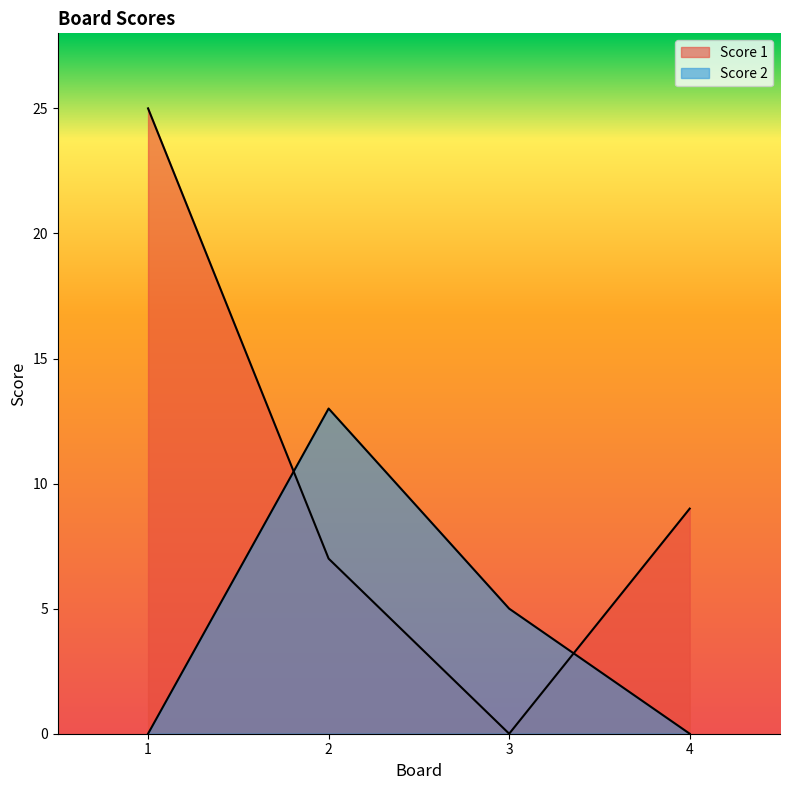

Which series has the largest total across all categories?

Score 1